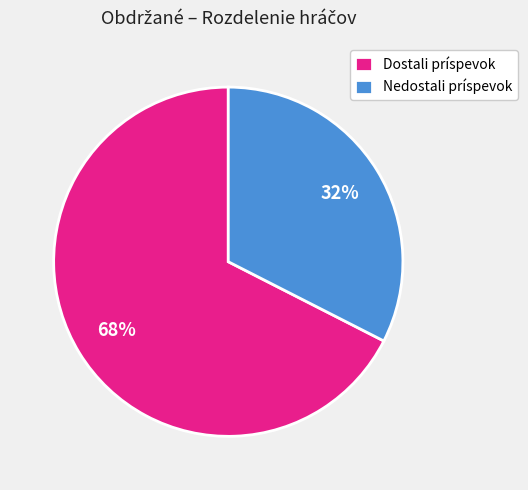

True or false: Nedostali príspevok accounts for 32% of the total.

True